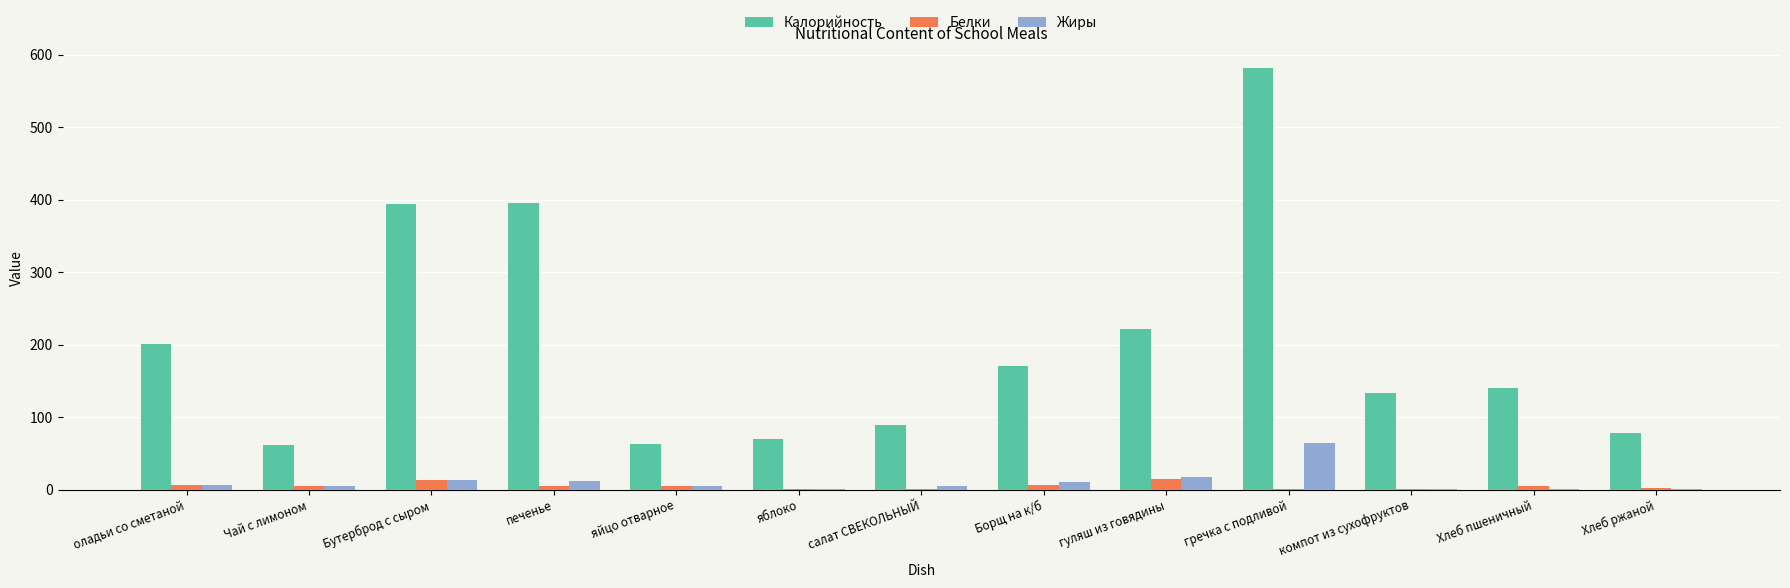

What is the sum of all Калорийность values?

2600.2